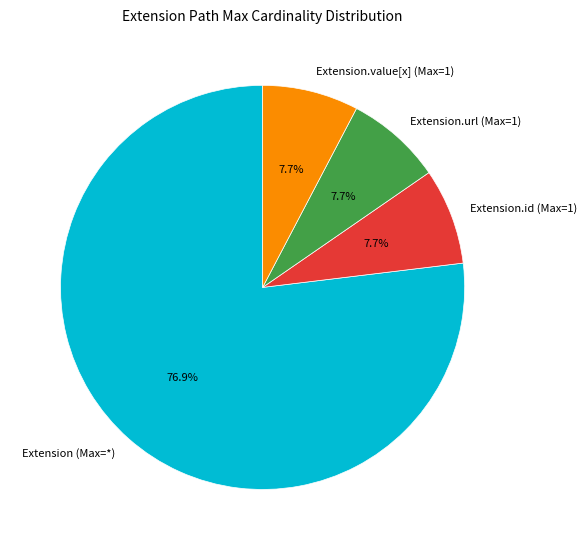

How much of the chart is everything except Extension.url (Max=1)?

92.3%